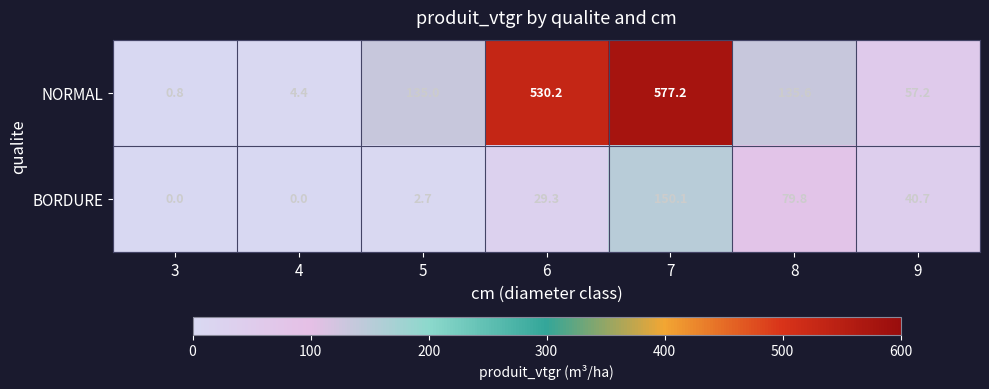

At which label does BORDURE first exceed 29?

6